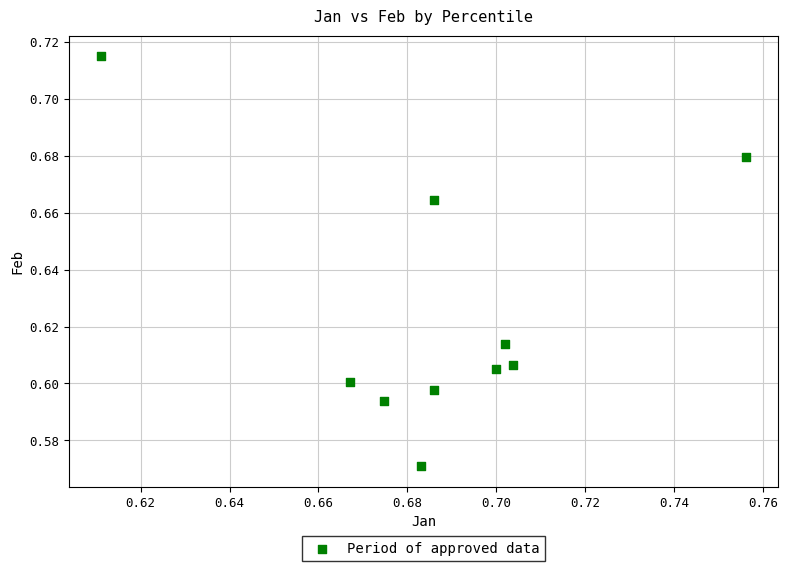

How many data points are displayed?

10